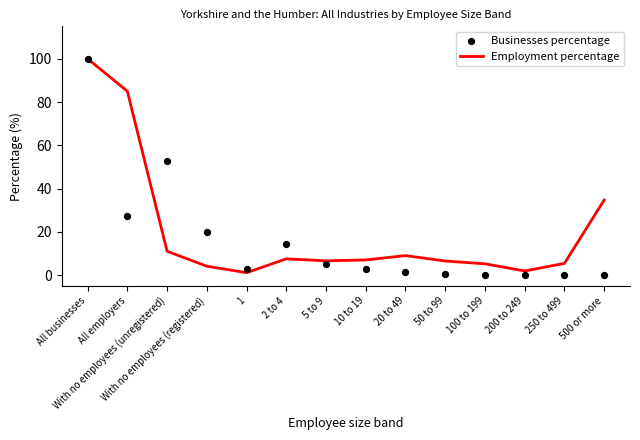

Which series contains the lowest Y value?

Businesses percentage